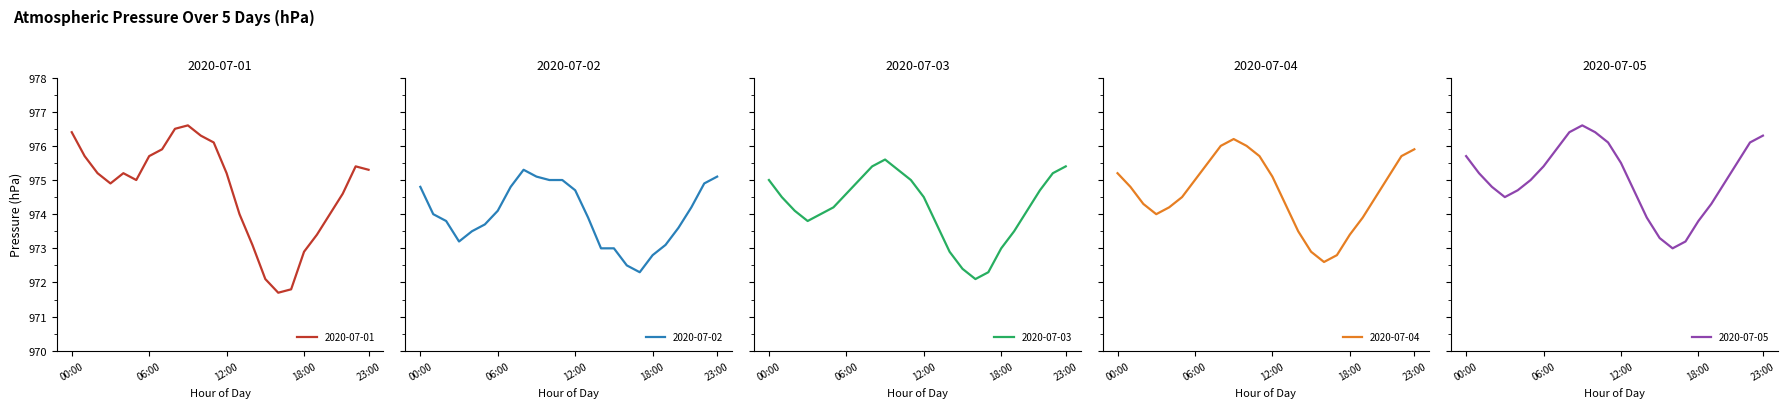

Between 12:00 and 06:00, which is larger?

06:00